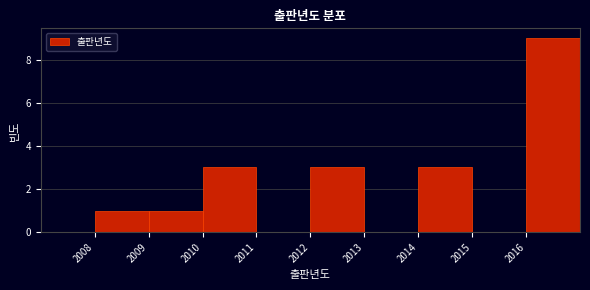

Reading left to right, transcribe this chart: for each bar, give the range it covers on the x-axis and its height. The values are not printed on the chart, so give them approximately, as read against the axis.

2007 to 2008: 0
2008 to 2009: 1
2009 to 2010: 1
2010 to 2011: 3
2011 to 2012: 0
2012 to 2013: 3
2013 to 2014: 0
2014 to 2015: 3
2015 to 2016: 0
2016 to 2017: 9